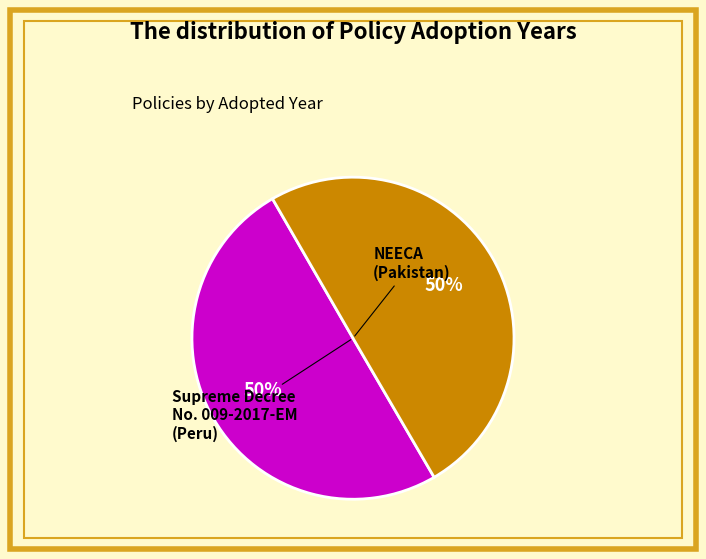

To the nearest percent, what is the average slice percentage?

50%